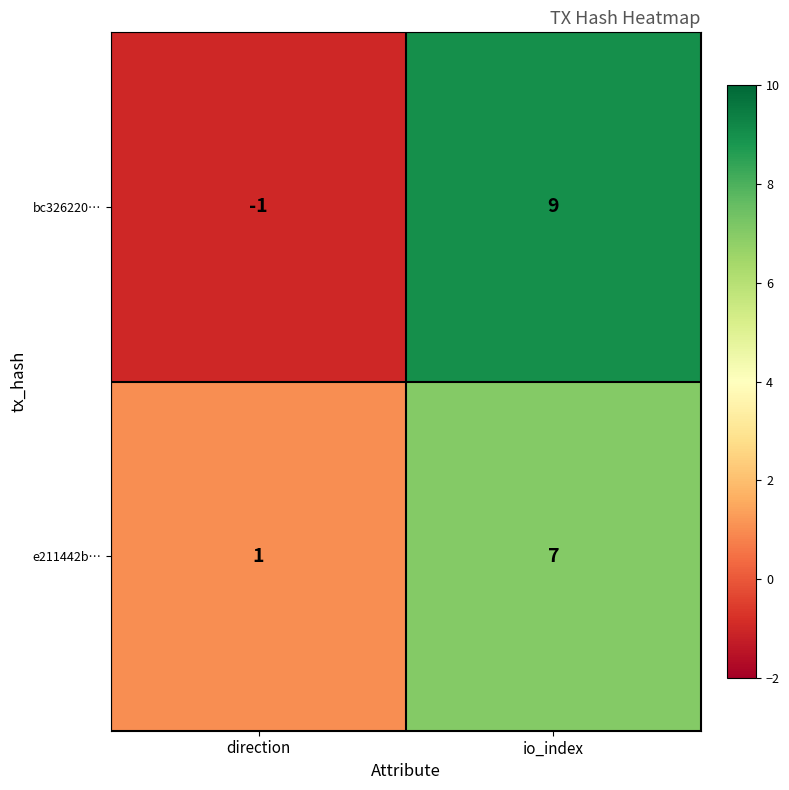

At io_index, list the series in order from smallest to largest.

e211442b…, bc326220…